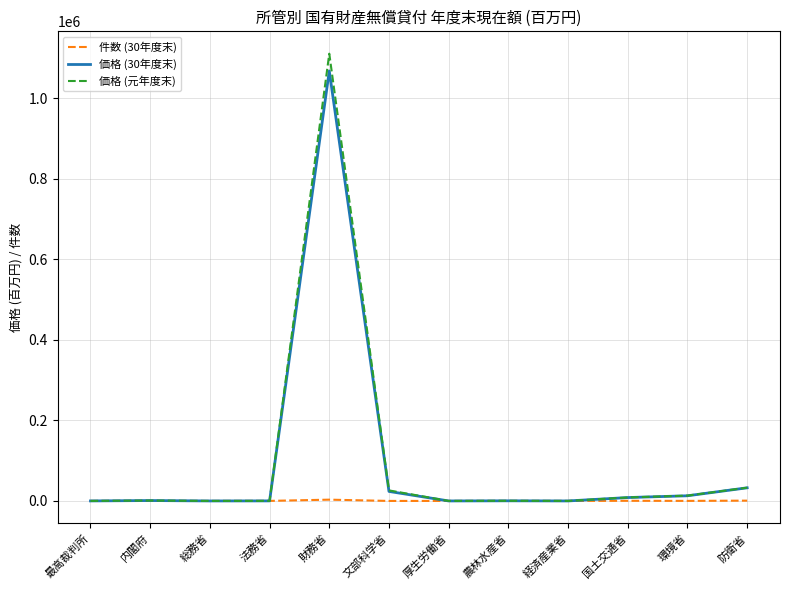

Which series has the largest range (max minus min)?

価格 (元年度末)